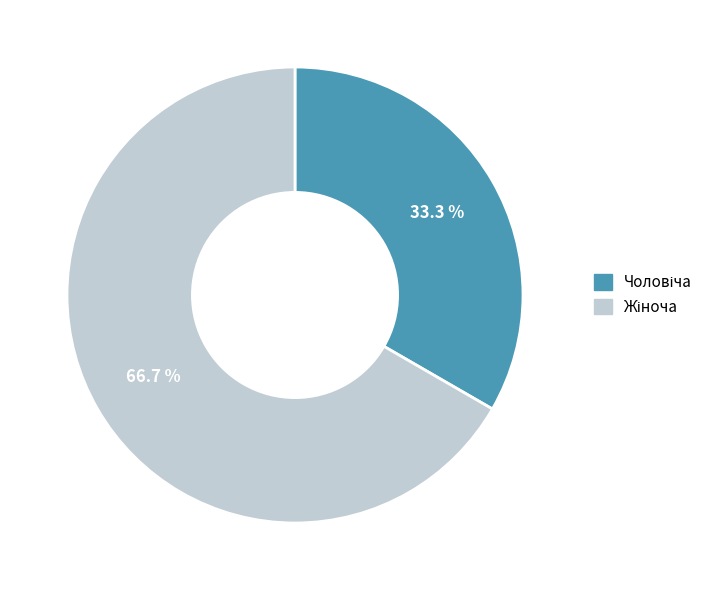

Is there a majority slice in this chart?

Yes